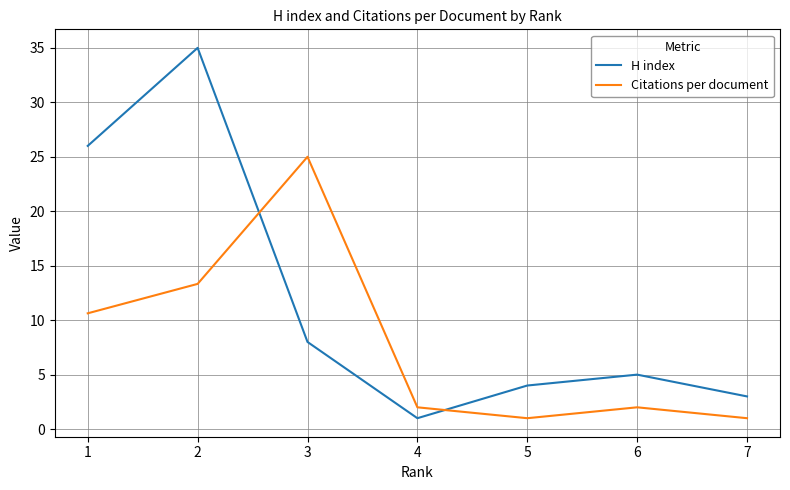

At which label is H index closest to 18?

1